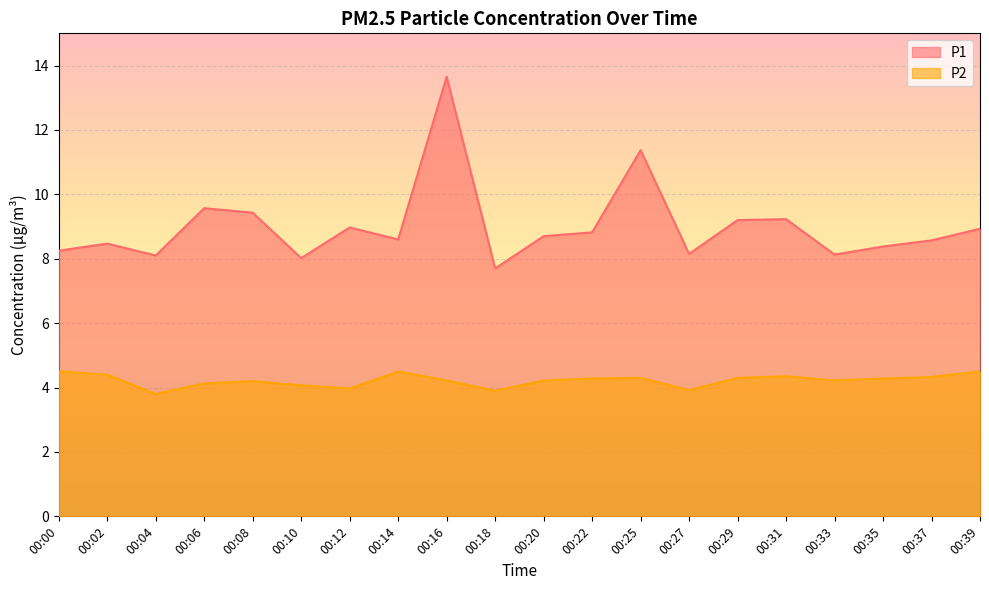

At which category is the sum across all series the highest?

00:16